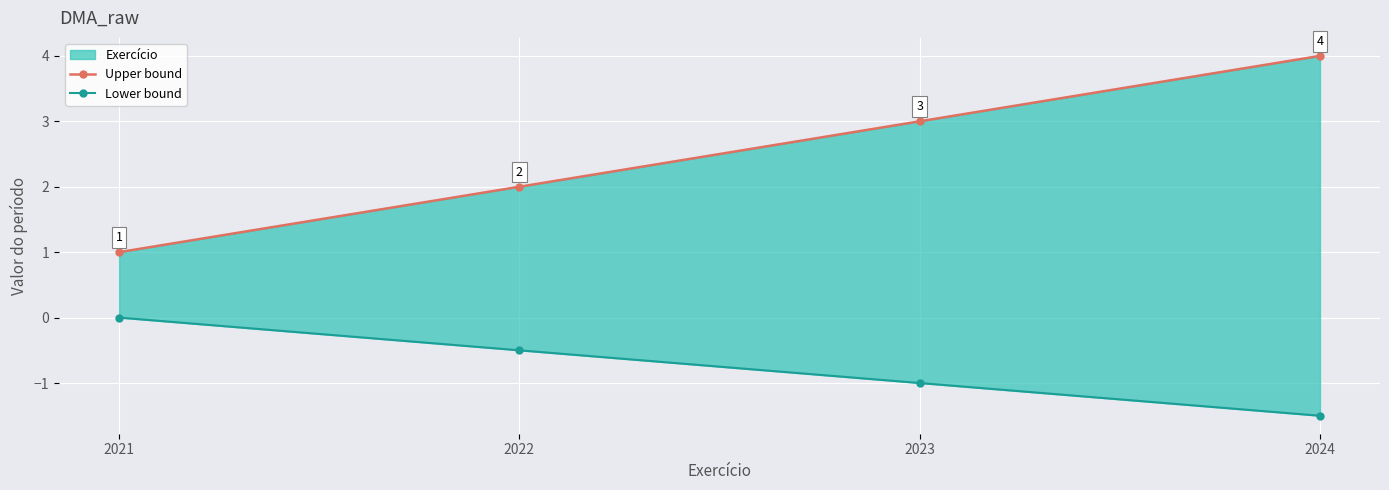

What is the value of the Upper bound point at the 1st from the left?

1.0